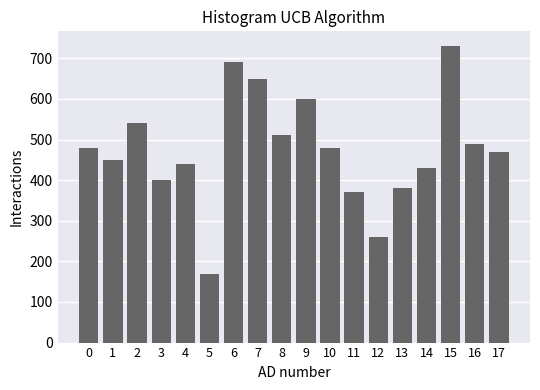

Reading left to right, transcribe all the data shown in this chart.

0=480	1=450	2=540	3=400	4=440	5=170	6=690	7=650	8=510	9=600	10=480	11=370	12=260	13=380	14=430	15=730	16=490	17=470